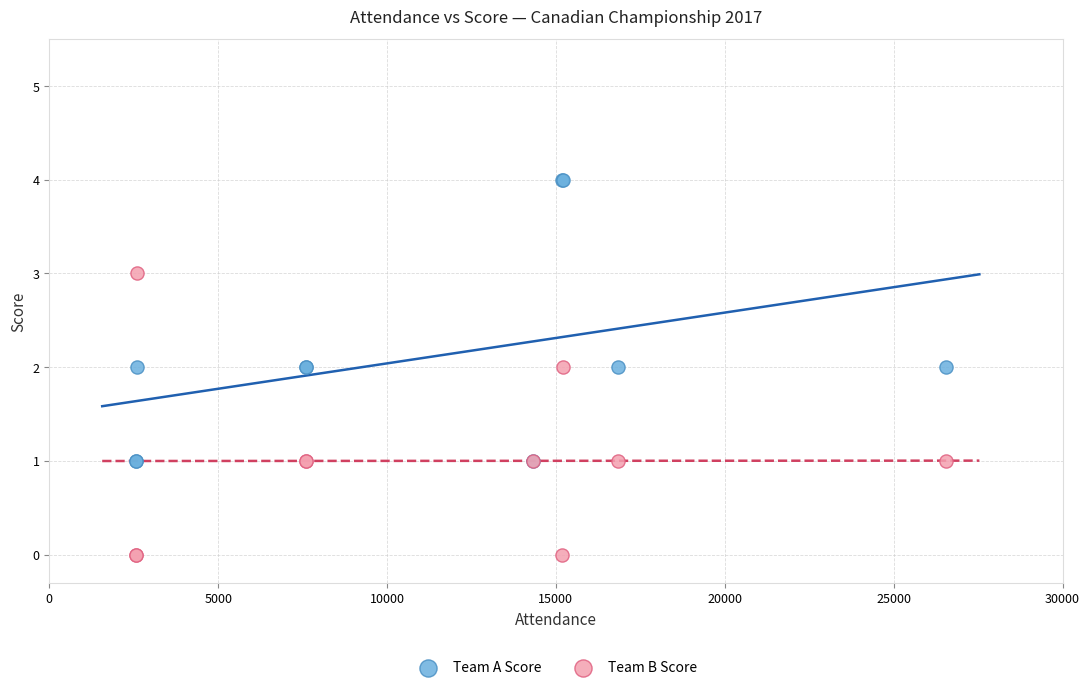

What is the X range (max minus min) for the scatter plot?

23972